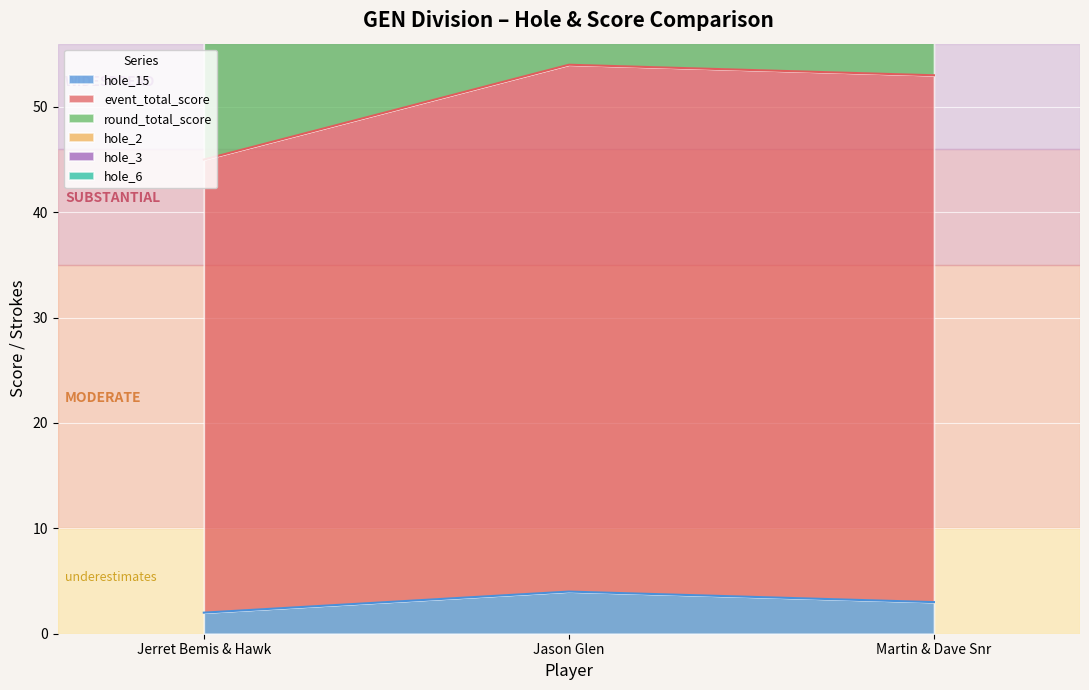

What is the label of the 1st point from the left?

Jerret Bemis & Hawk